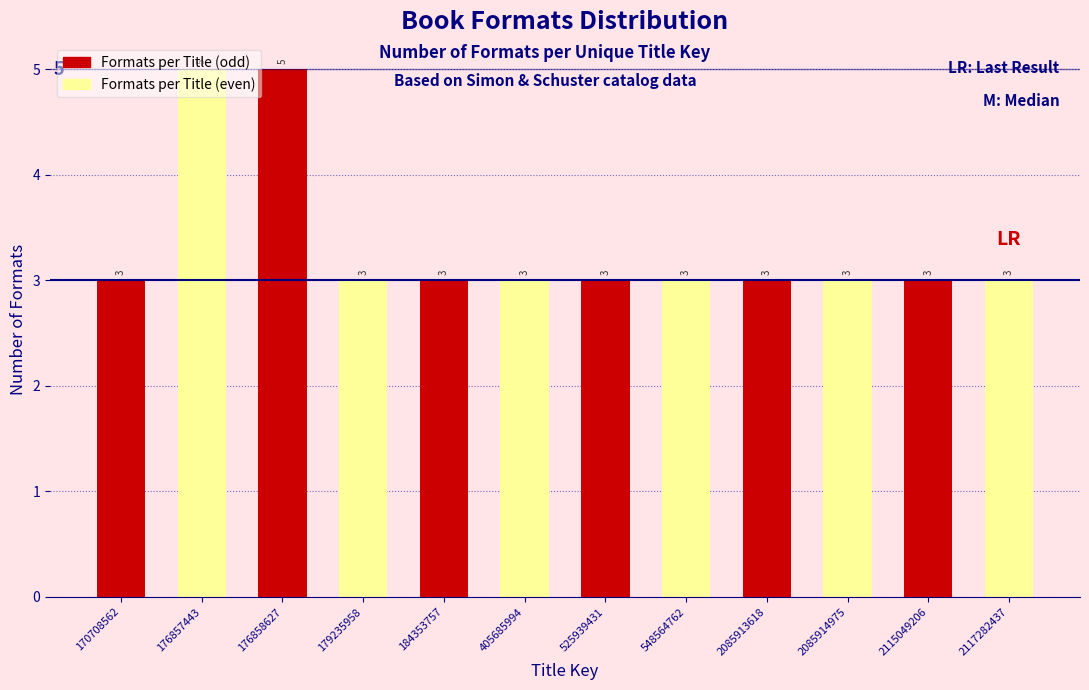

What value does the data have at 548564762?

3